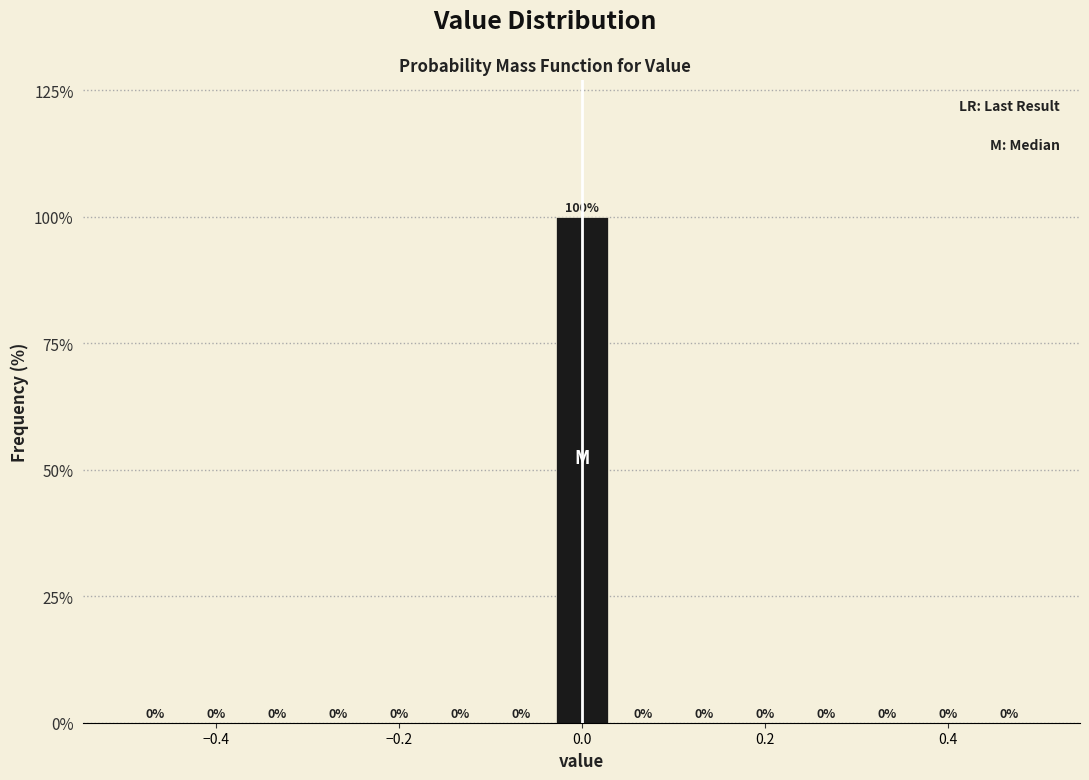

Read against the x-axis, roughly where is the centre of the tallest bar?

0.00